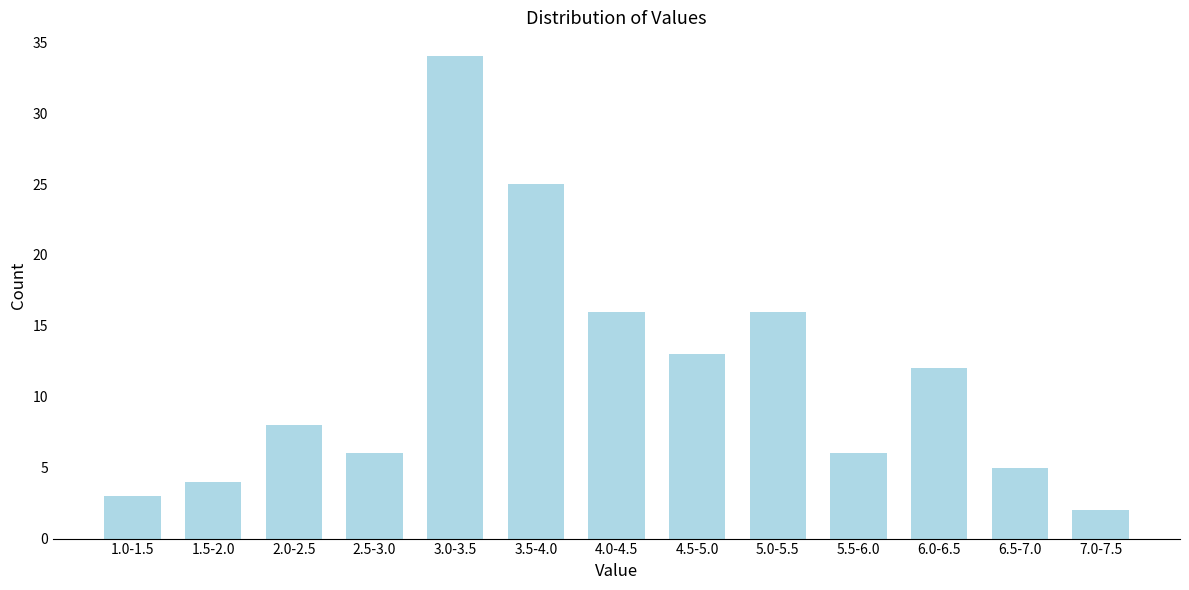

Reading left to right, transcribe all the data shown in this chart.

1.0-1.5=3	1.5-2.0=4	2.0-2.5=8	2.5-3.0=6	3.0-3.5=34	3.5-4.0=25	4.0-4.5=16	4.5-5.0=13	5.0-5.5=16	5.5-6.0=6	6.0-6.5=12	6.5-7.0=5	7.0-7.5=2